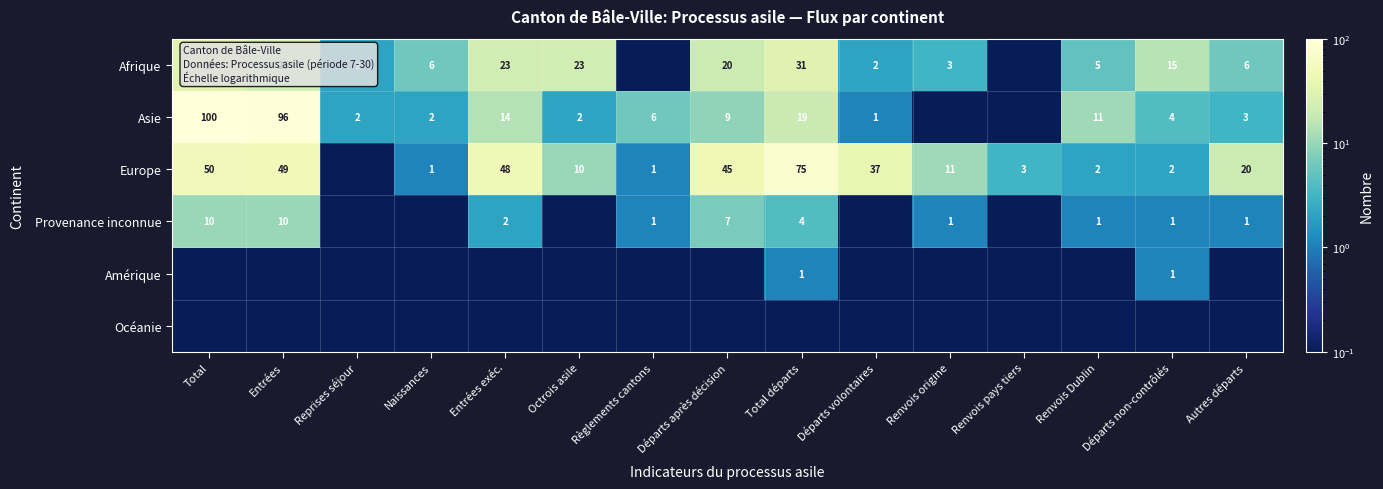

Is the value of Afrique at Entrées exéc. greater than the value of Europe at Autres départs?

Yes